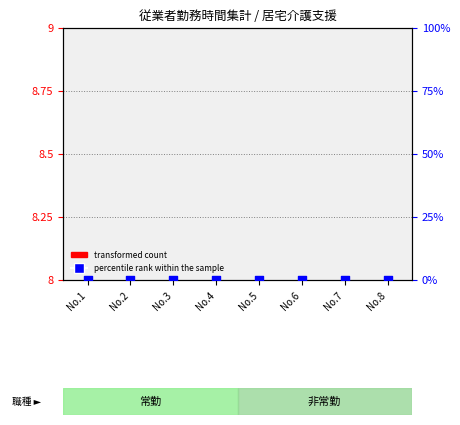

Which series contains the lowest Y value?

percentile rank within the sample